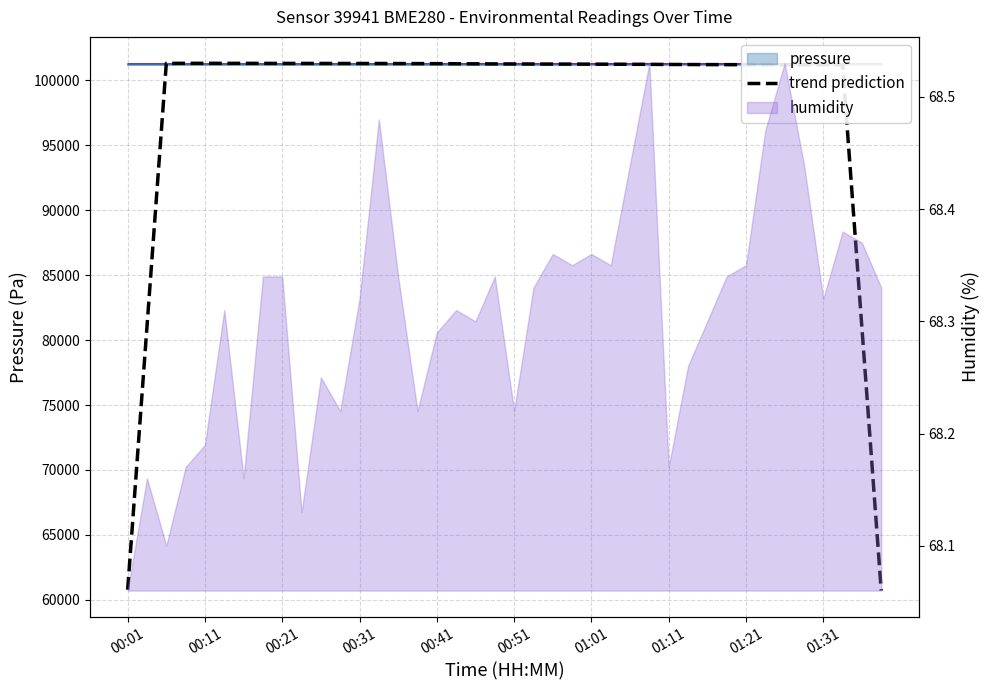

True or false: the data shows 22491.2 at 10.

False